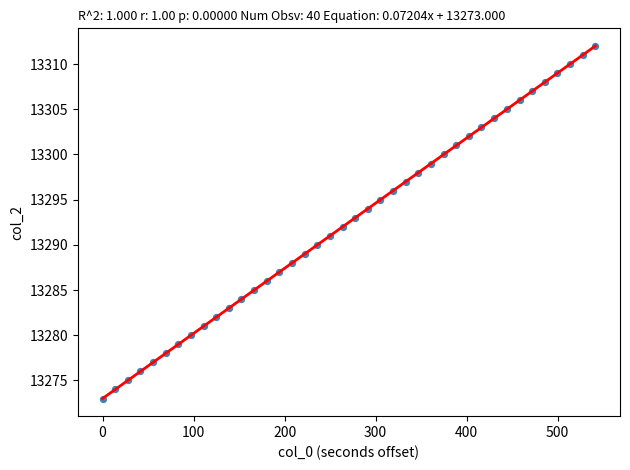

What is the range of Y values (max minus min)?

39